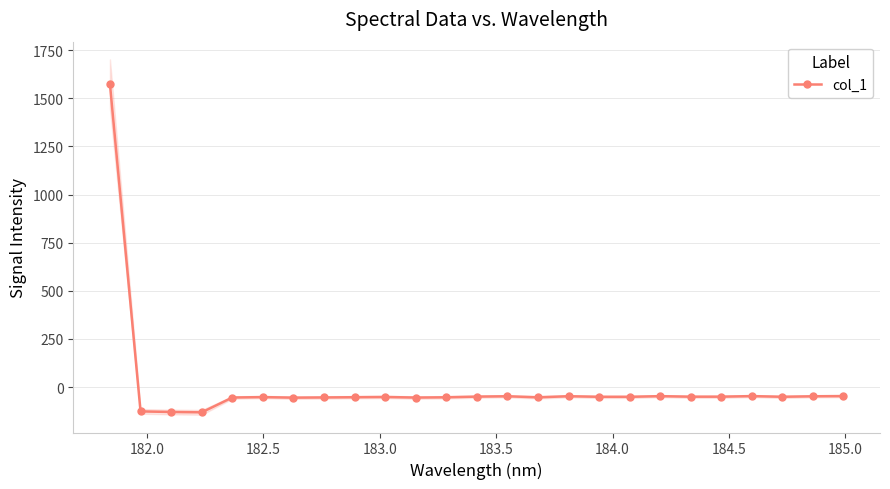

What is the value of the col_1 point at the 21st from the left?

-49.7